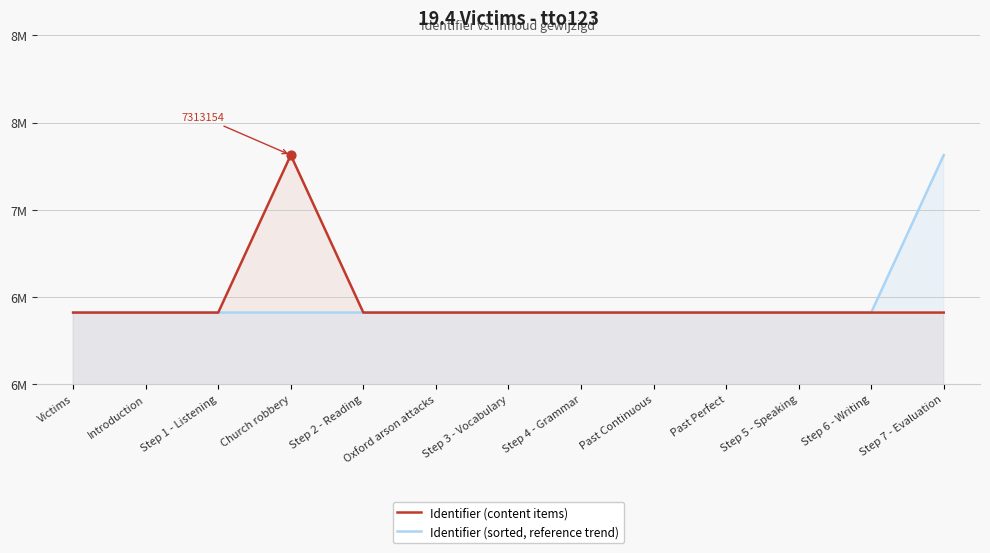

At which category is the sum across all series the highest?

Step 7 - Evaluation